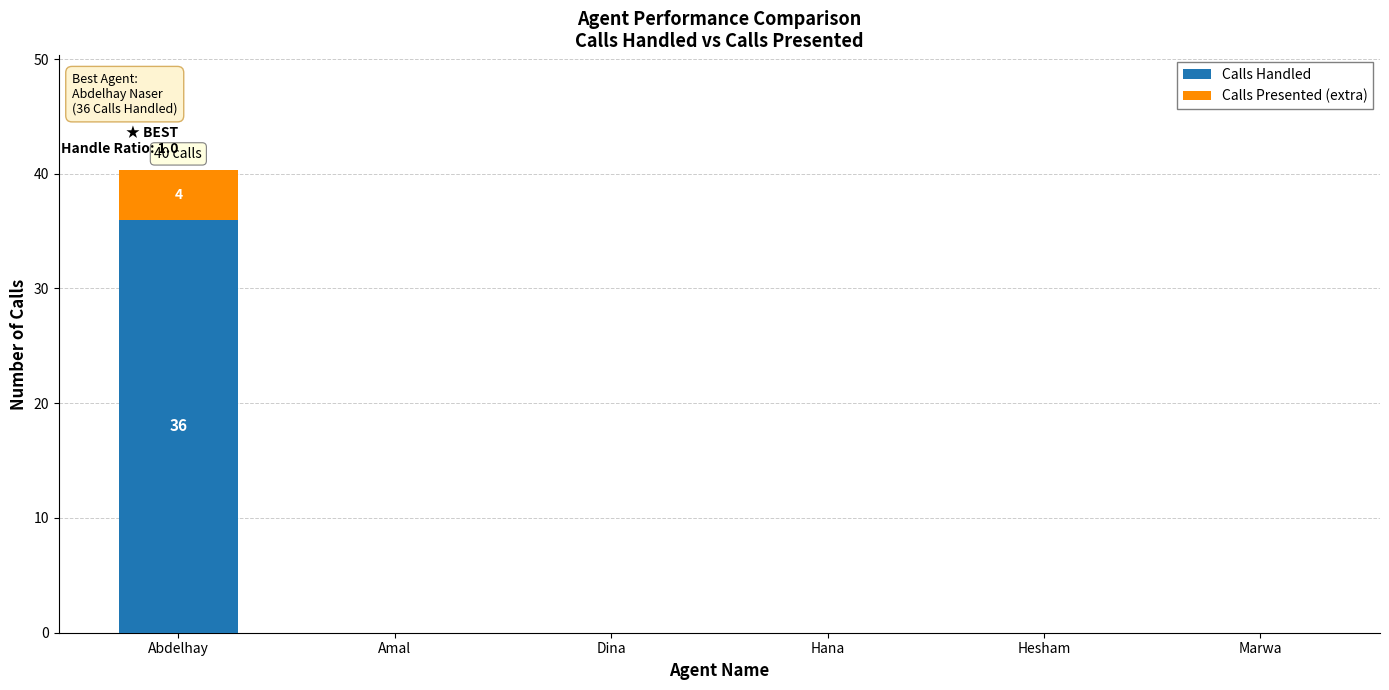

What is the total value across all series at Abdelhay?

40.3